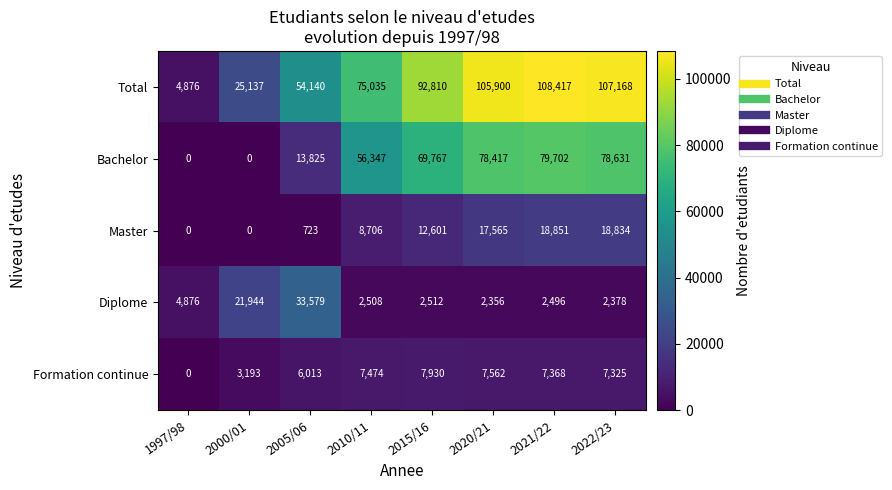

List the series in order of their peak value, highest first.

Total, Bachelor, Diplome, Master, Formation continue